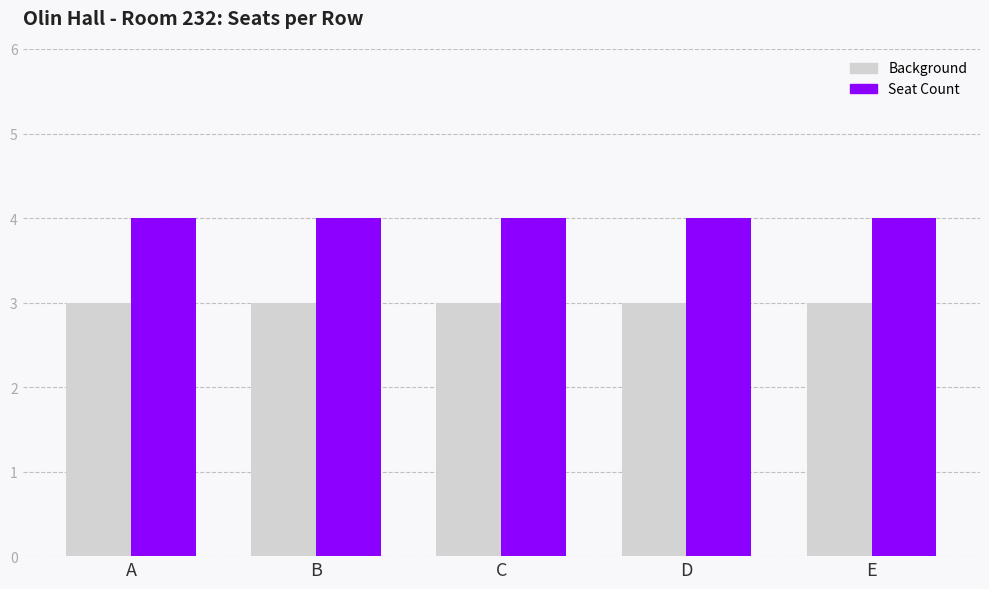

Is the value of Seat Count at D greater than the value of Background at A?

Yes